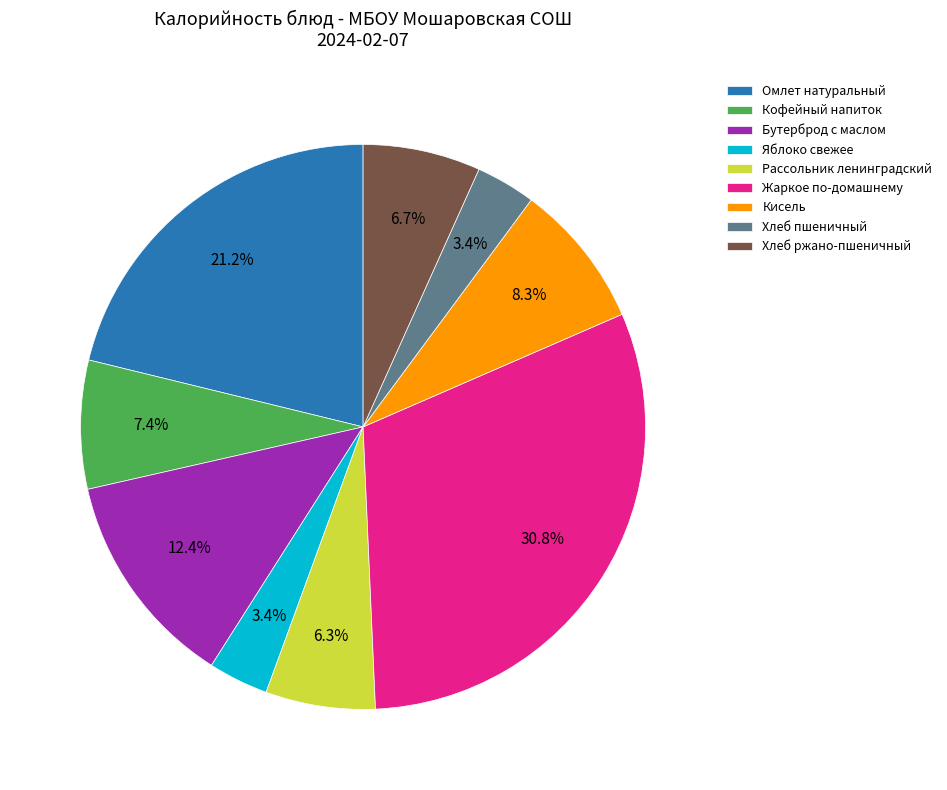

Count the number of slices in the pie.

9